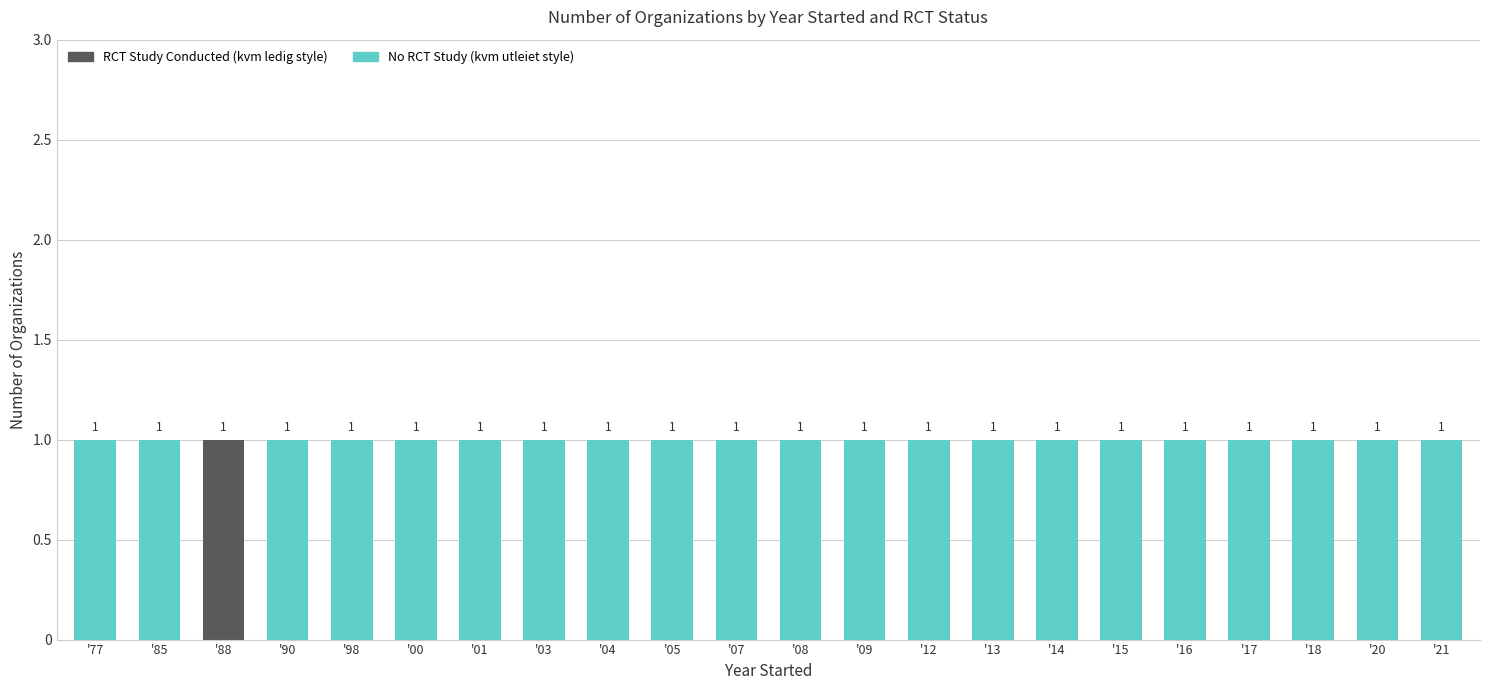

Reading left to right, what are the values for No RCT Study?

'77=1	'85=1	'88=0	'90=1	'98=1	'00=1	'01=1	'03=1	'04=1	'05=1	'07=1	'08=1	'09=1	'12=1	'13=1	'14=1	'15=1	'16=1	'17=1	'18=1	'20=1	'21=1